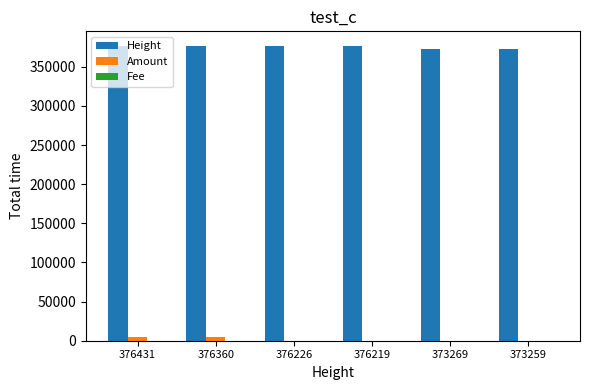

True or false: Height has a value of 201282 at 376219.

False